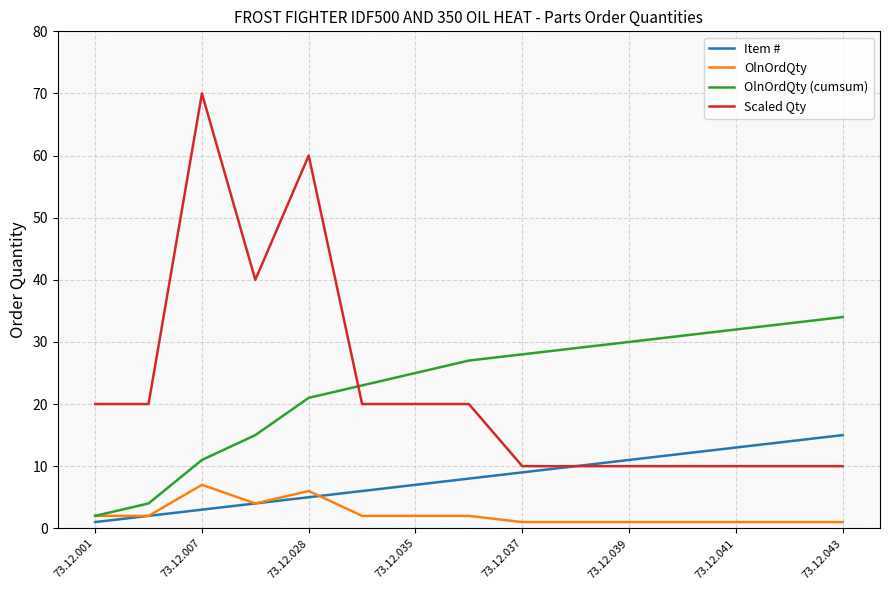

True or false: OlnOrdQty and Scaled Qty cross at least once.

False